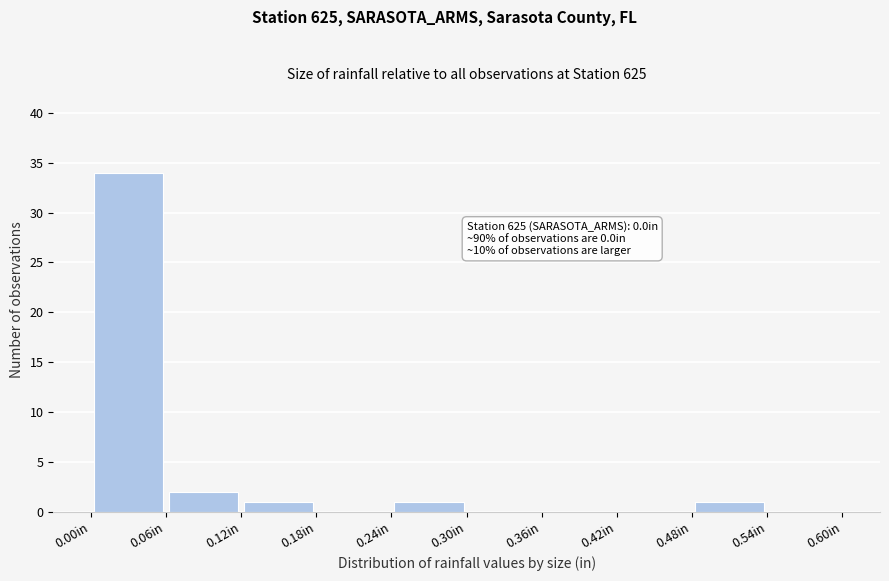

Which range on the x-axis has the tallest bar?

0.00 to 0.06